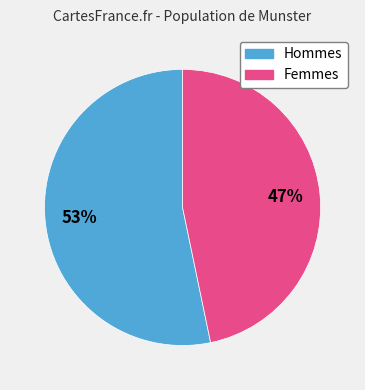

Which has a higher value, Hommes or Femmes?

Hommes